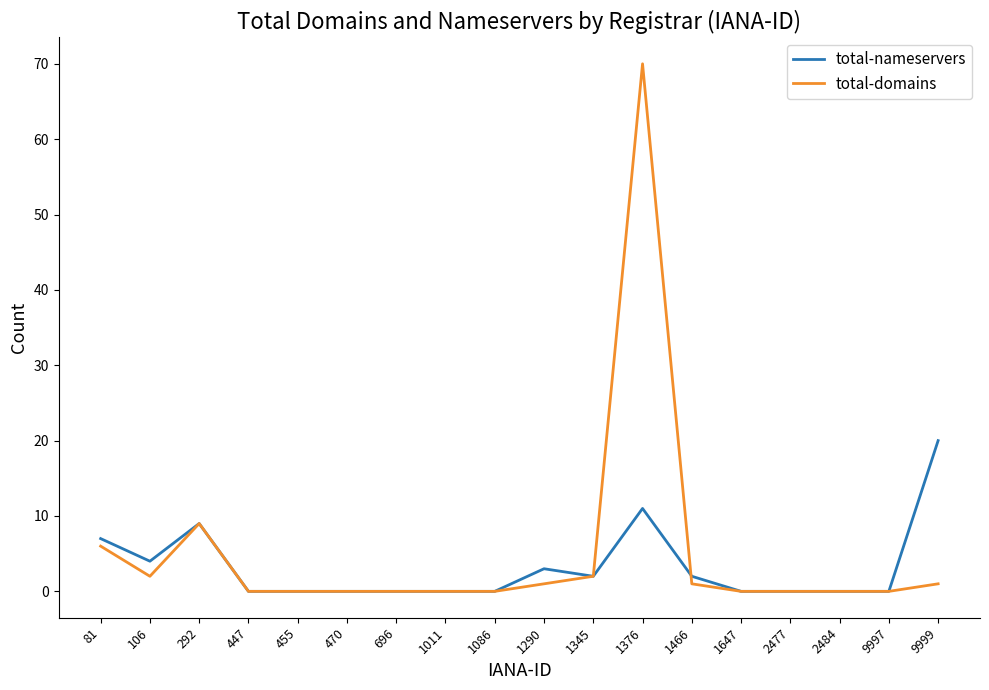

True or false: total-domains has more than 0 points higher than both neighbors.

True